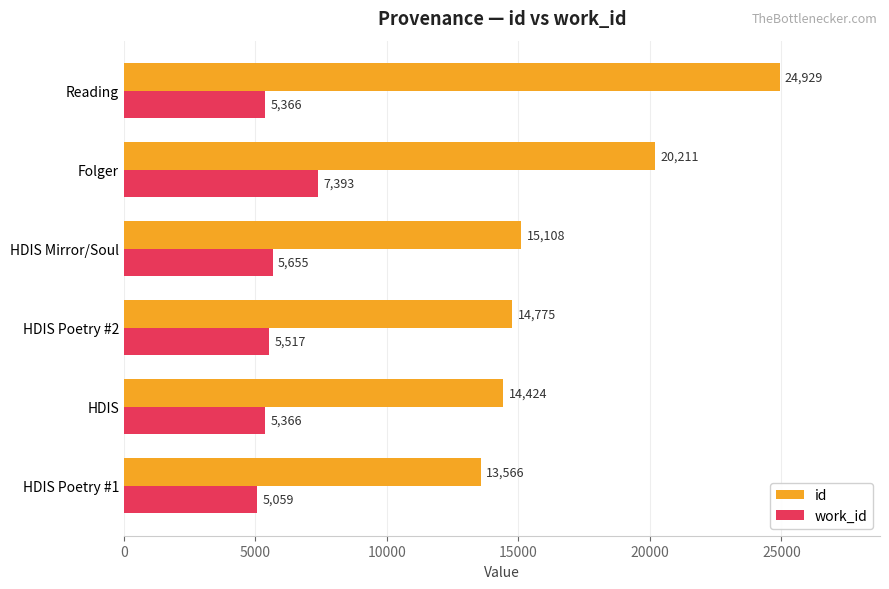

The id series shows 21321 at HDIS Mirror/Soul. True or false?

False